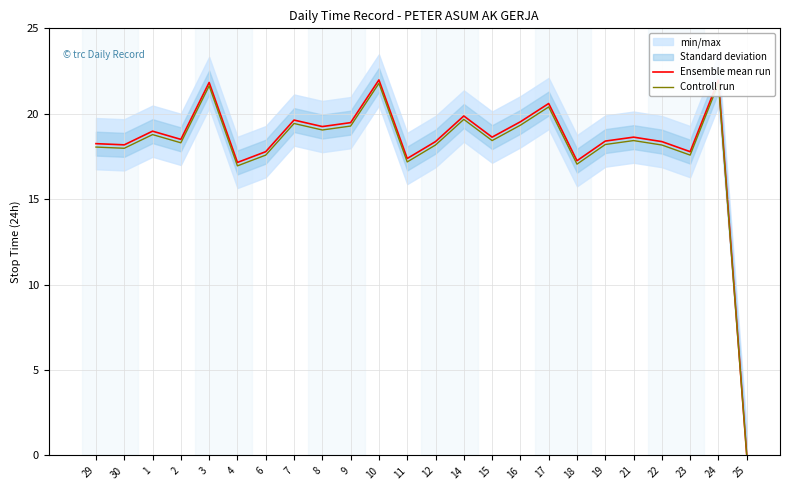

List the series in order of their peak value, lowest first.

Controll run, Ensemble mean run